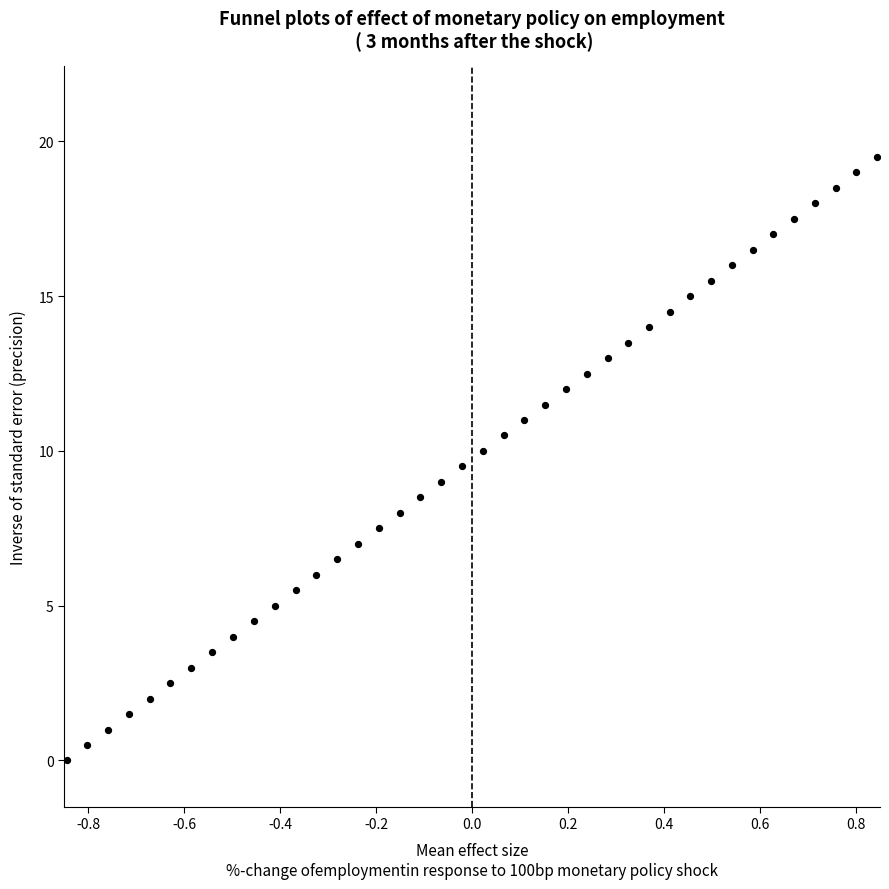

What is the range of Y values (max minus min)?

19.5